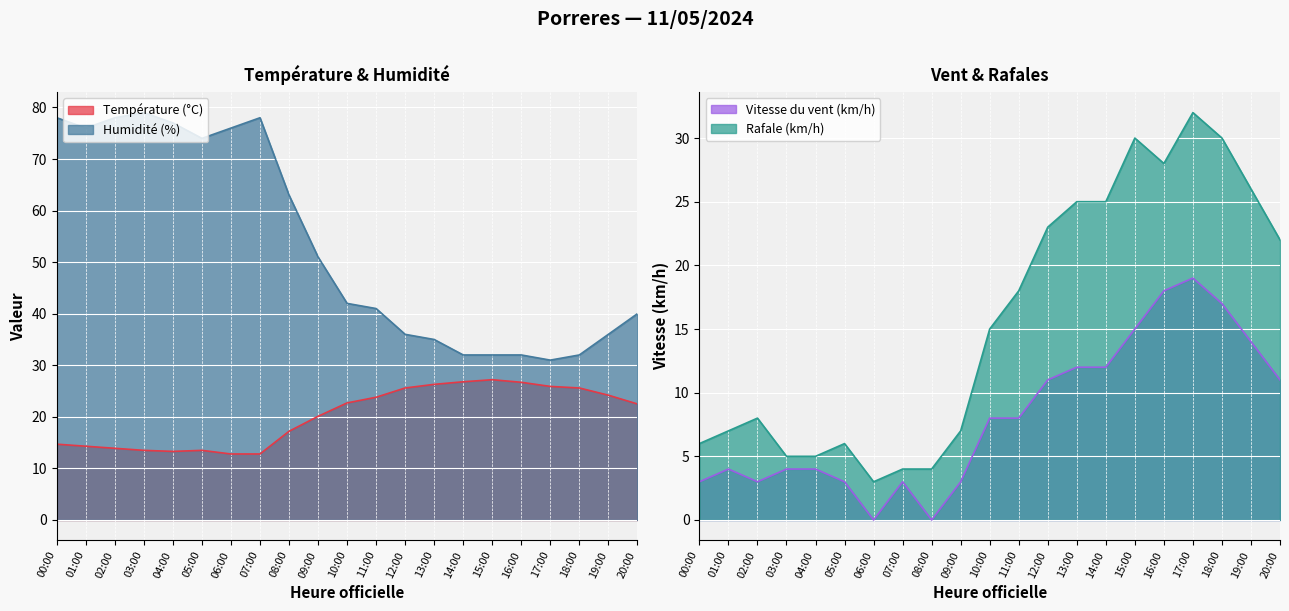

How many interior local valleys does the Température (°C) series have?

1